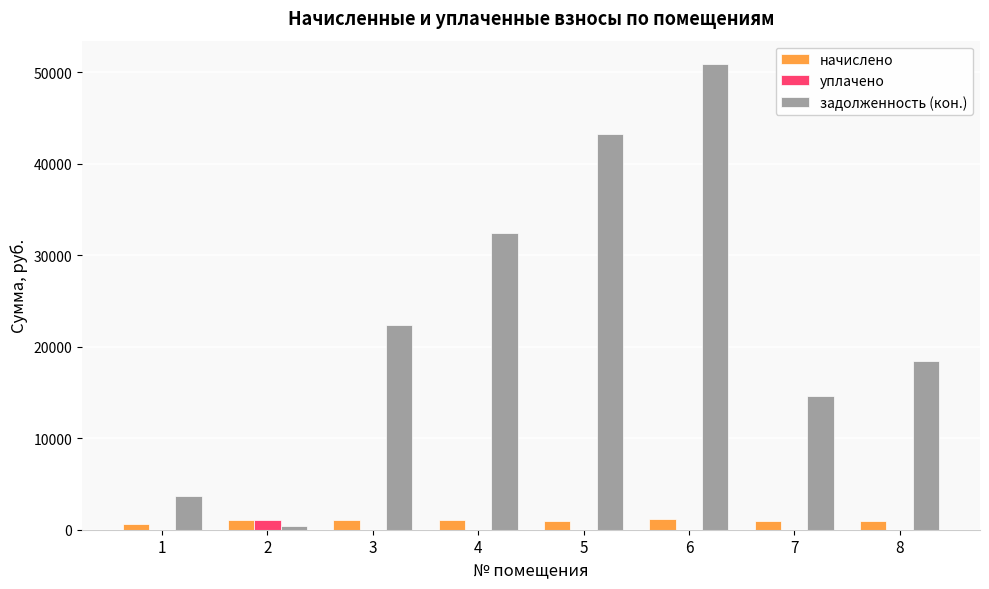

Is the value of начислено at 4 greater than the value of задолженность (кон.) at 3?

No